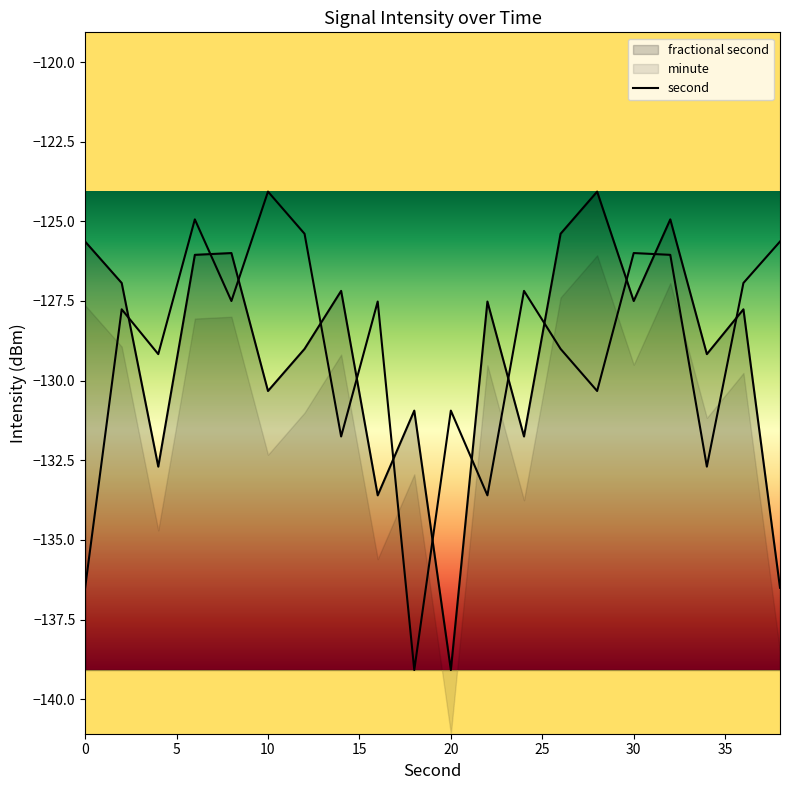

What is the difference between the maximum and minimum values?

15.0